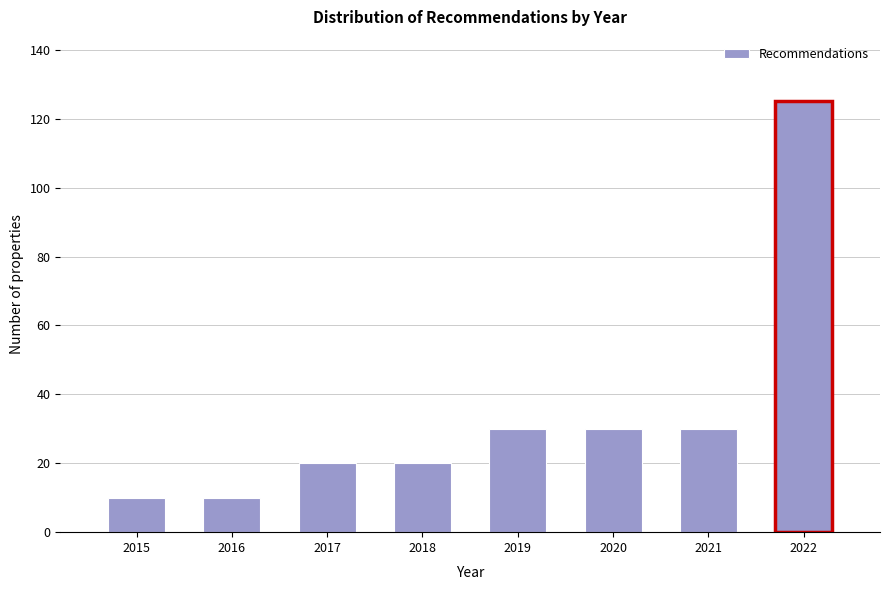

Reading left to right, what are all the values shown in this chart?

2015=10	2016=10	2017=20	2018=20	2019=30	2020=30	2021=30	2022=125